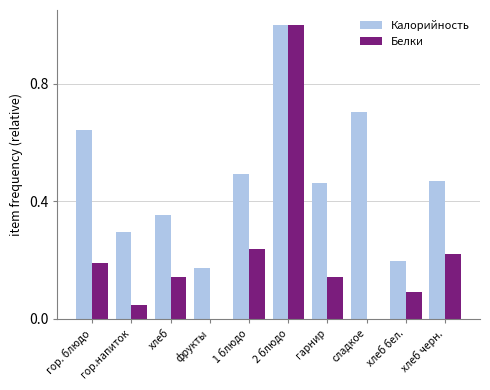

What value does the Калорийность series have at гор.напиток?

0.3